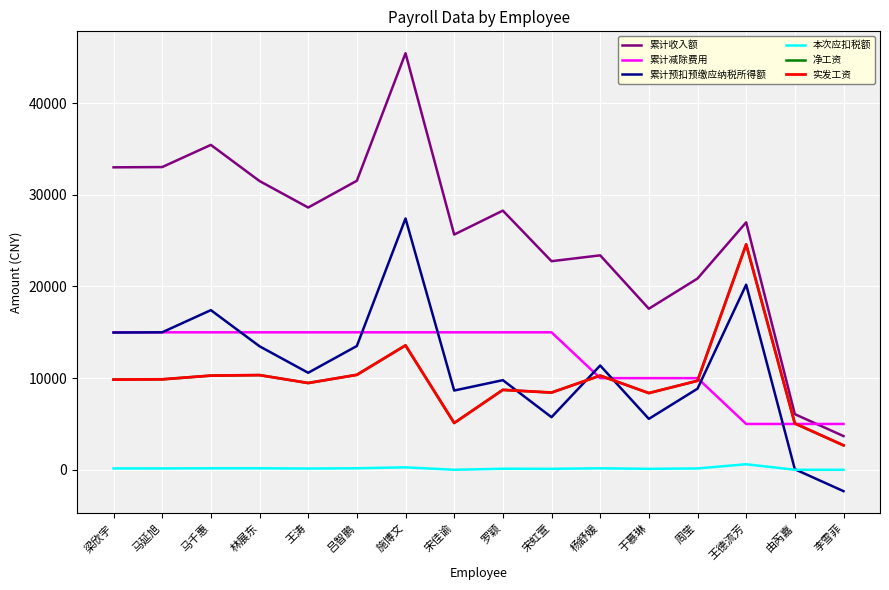

True or false: 累计预扣预缴应纳税所得额 has a value of 2756.6 at 宋虹萱.

False